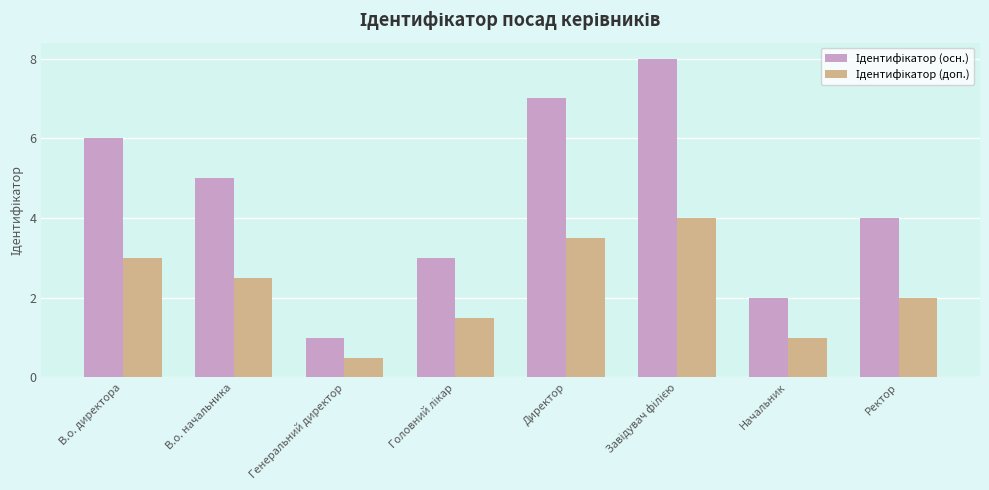

What is the label of the 6th bar from the right?

Генеральний директор